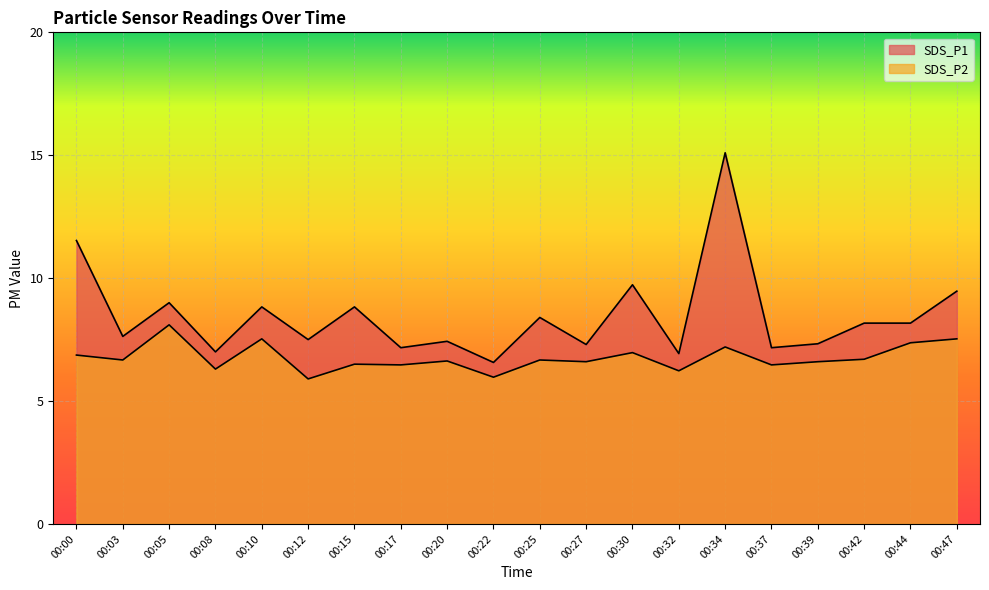

What is the difference between the maximum and minimum values in the SDS_P1 series?

8.5